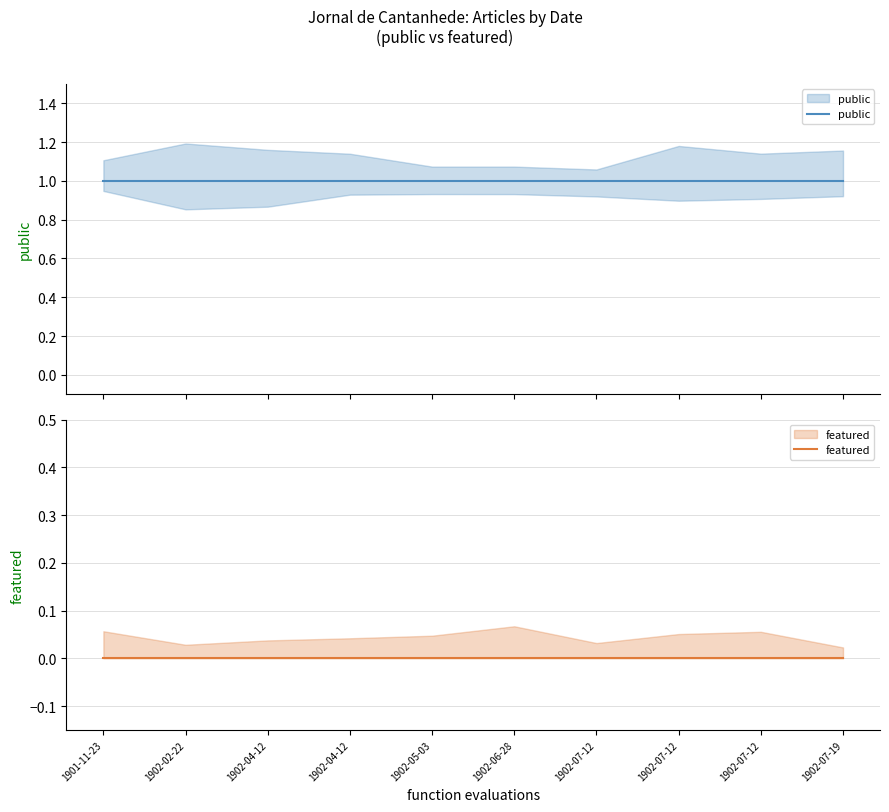

What value does the public series have at 1902-04-12?

1